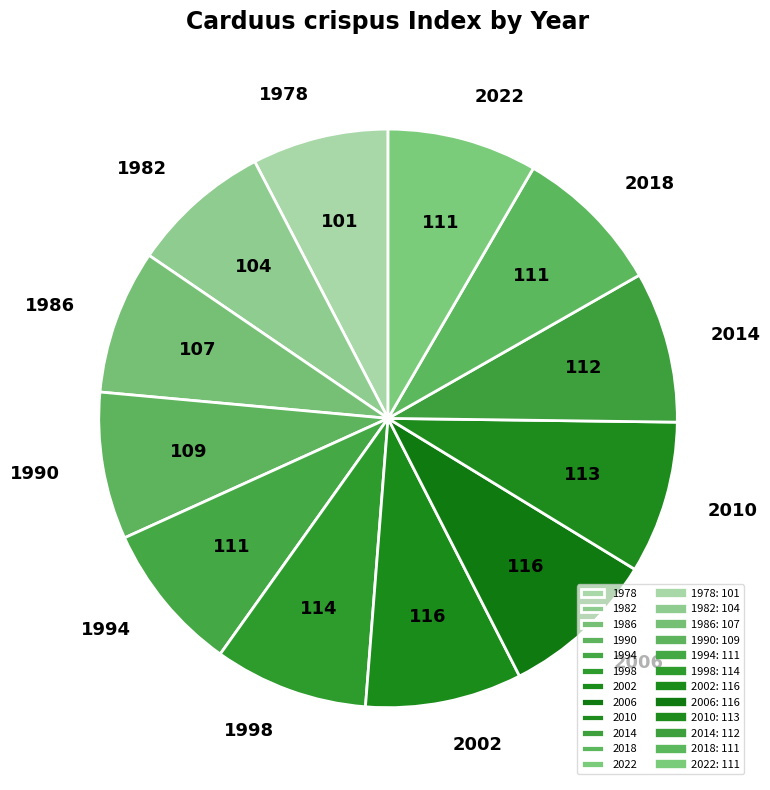

What is the ratio of the value at 1978 to the value at 2002?

0.9